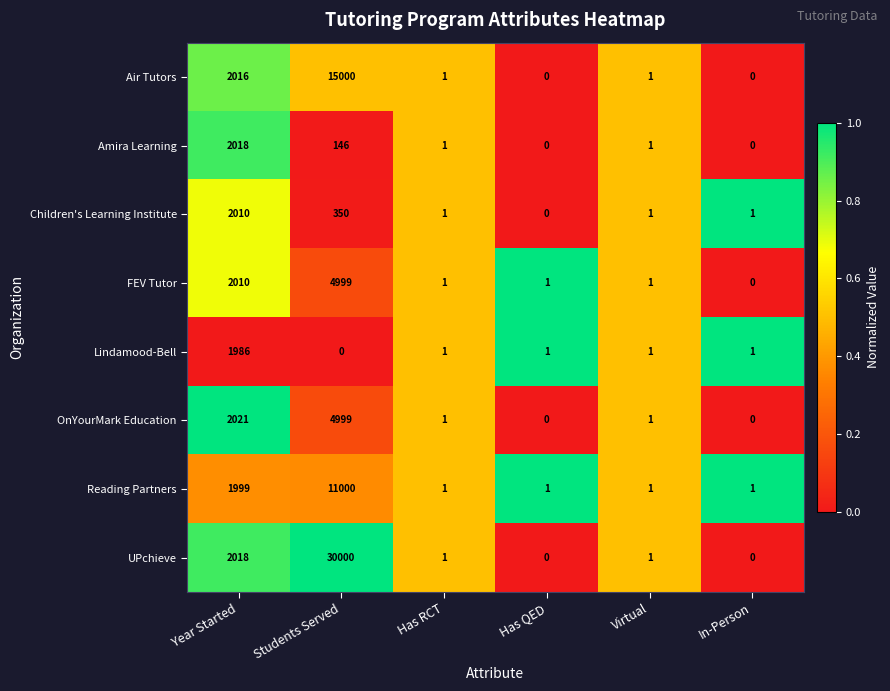

What is the sum of all Amira Learning values?

2166